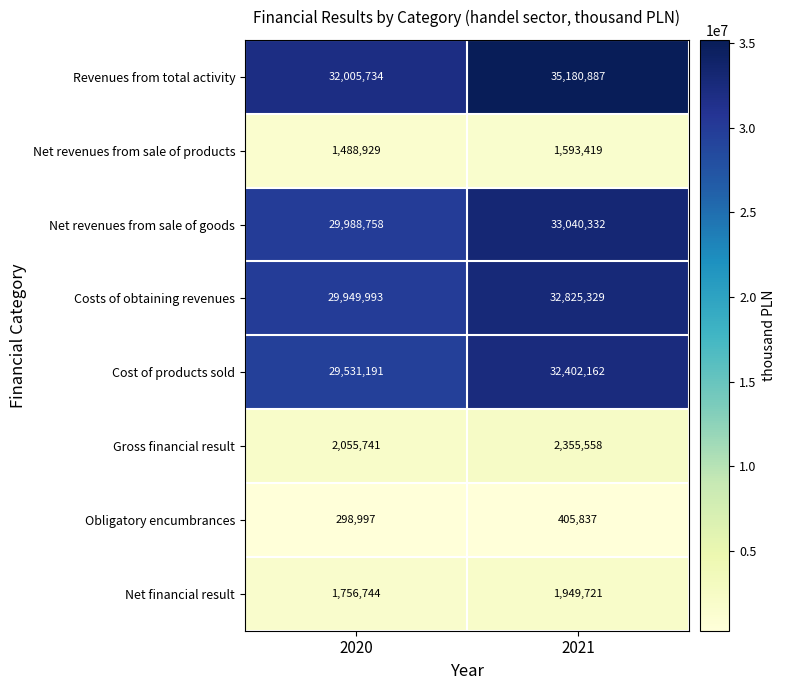

Read the Net revenues from sale of products value at 2021, to the nearest 100.

1593400